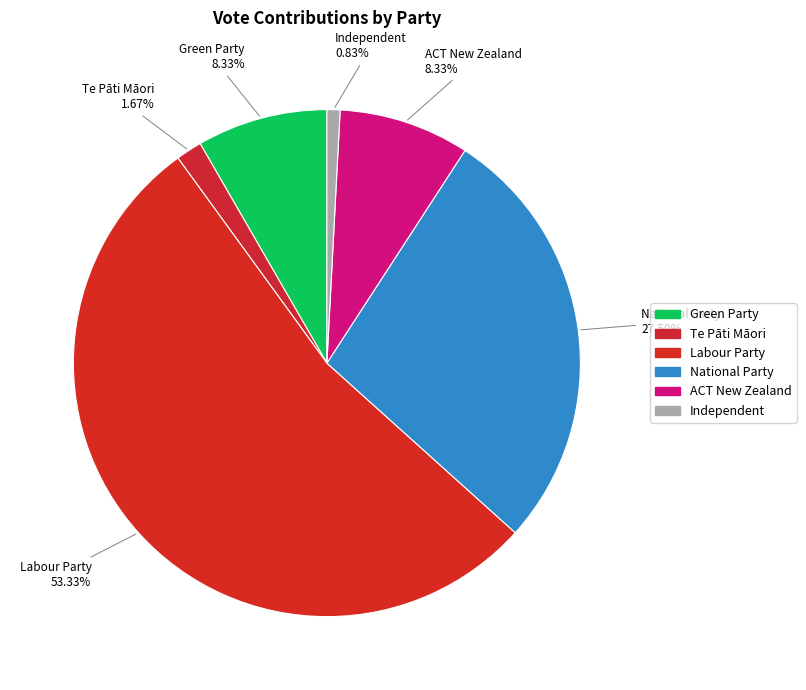

How many segments does this pie chart have?

6